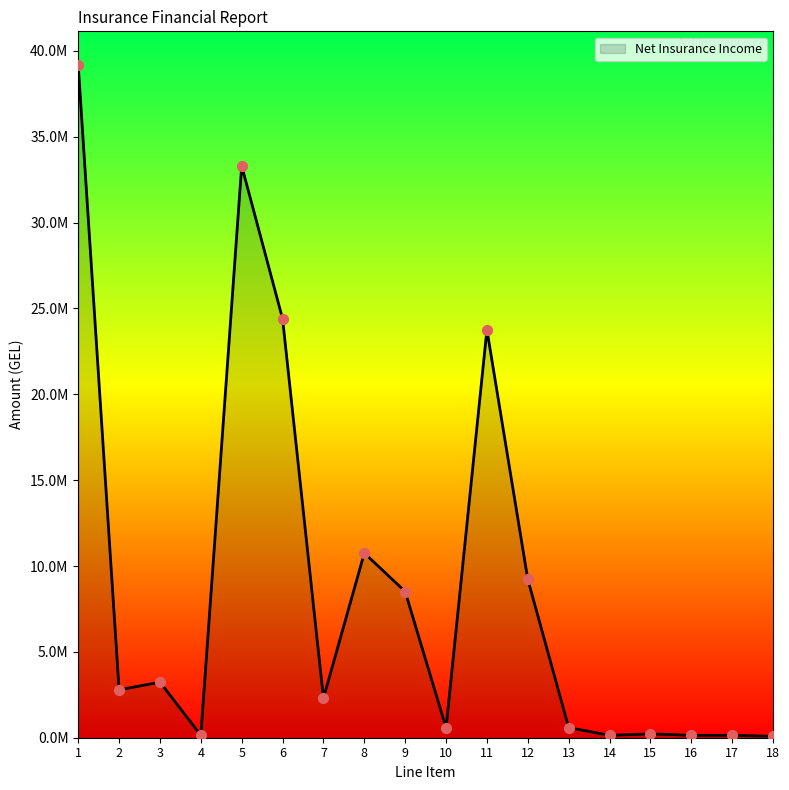

Which has a higher value, 15 or 8?

8